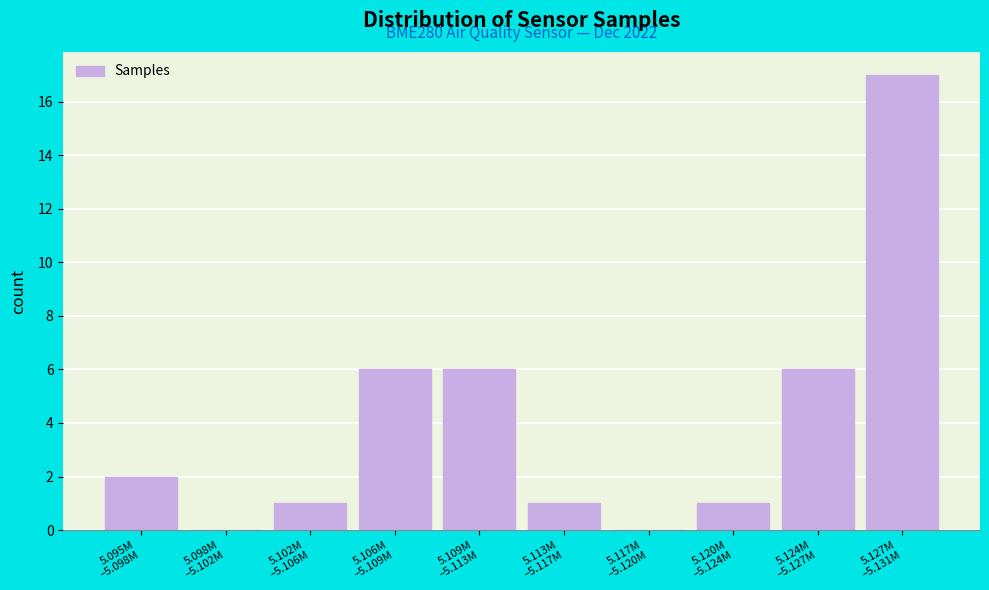

What is the sum of all values?

40